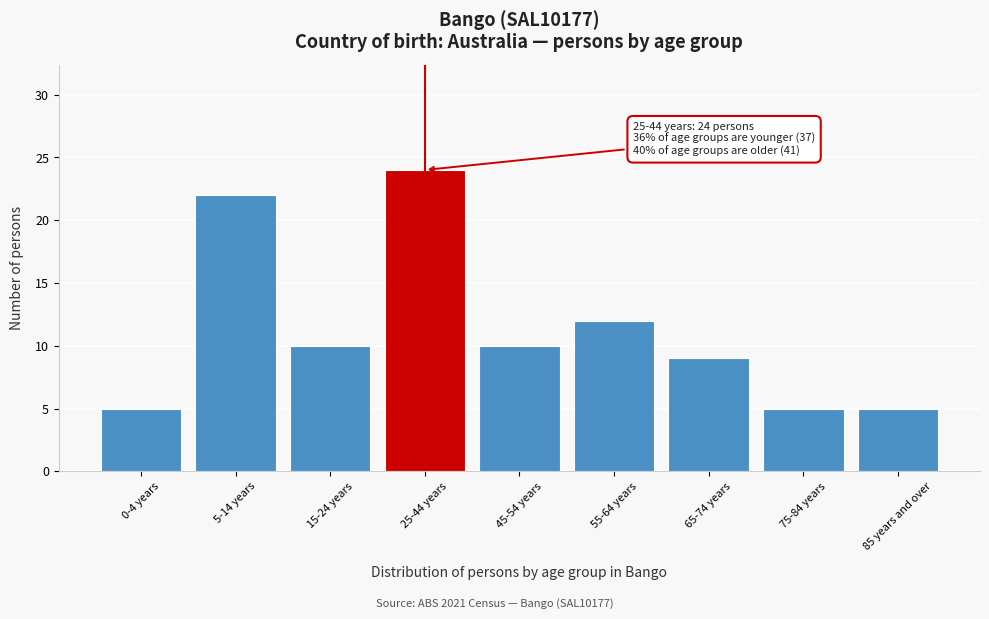

Reading right to left, list all the values displayed in this chart.

5	5	9	12	10	24	10	22	5